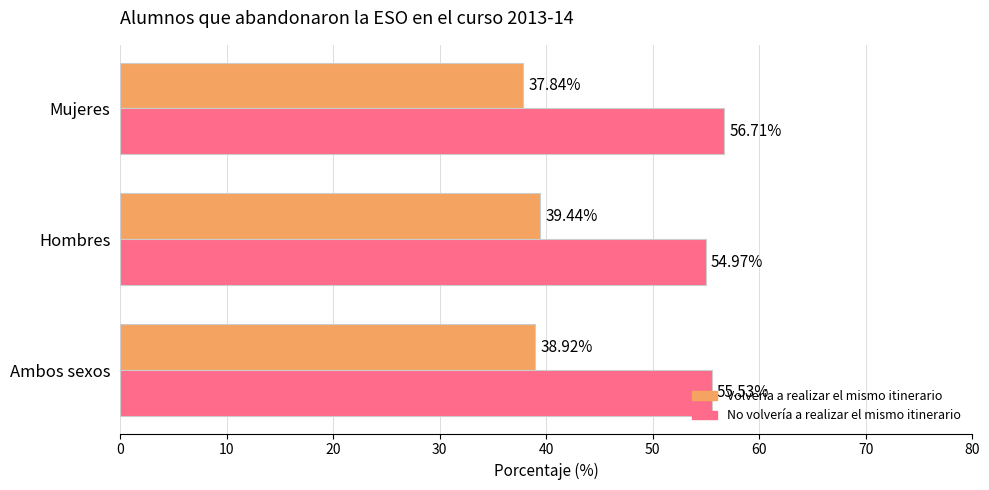

Which series changed the most between Ambos sexos and Hombres?

No volvería a realizar el mismo itinerario